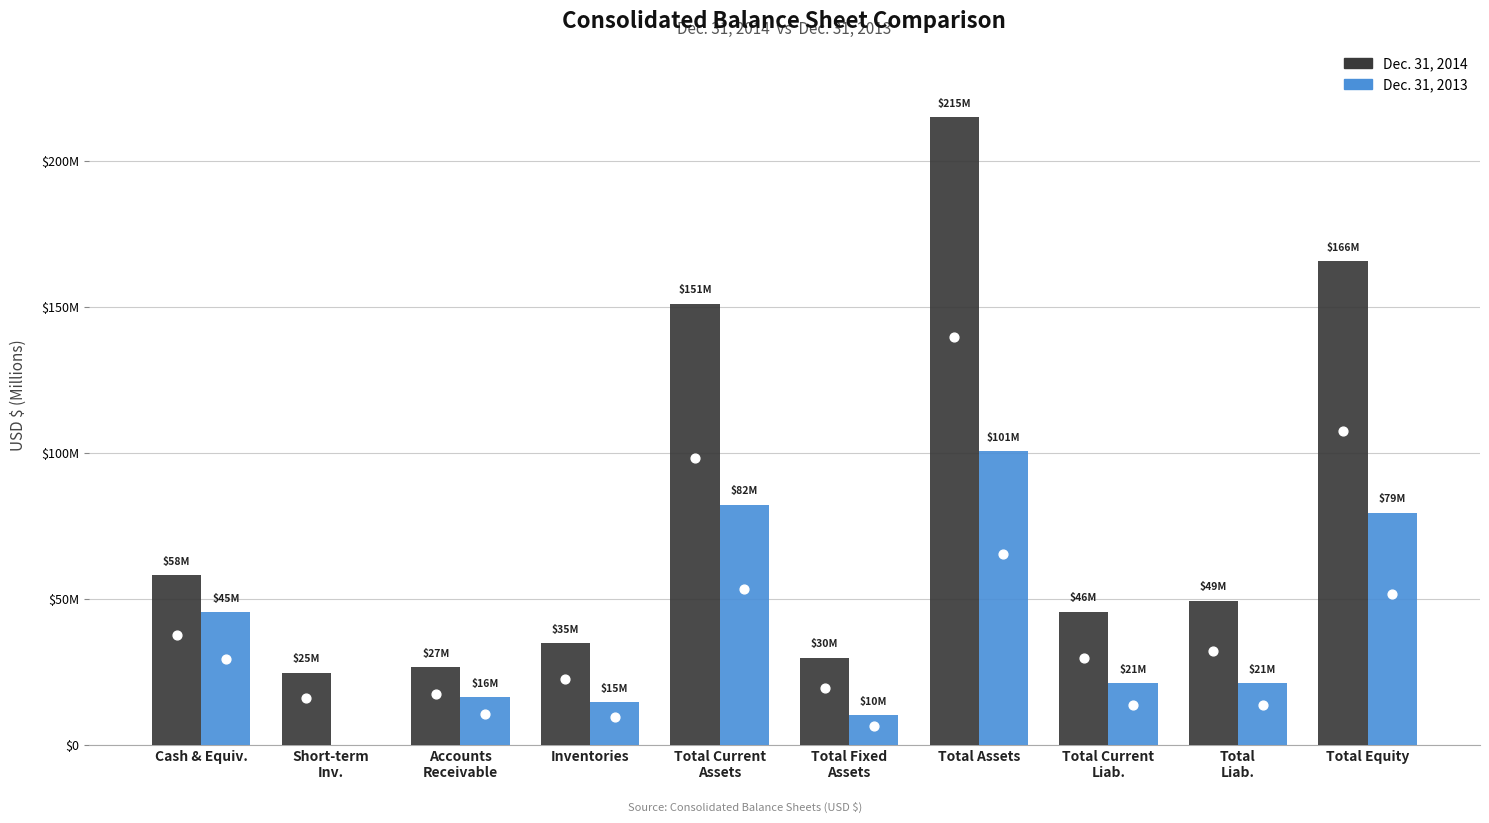

What are all the series names shown in the legend?

Dec. 31, 2014, Dec. 31, 2013